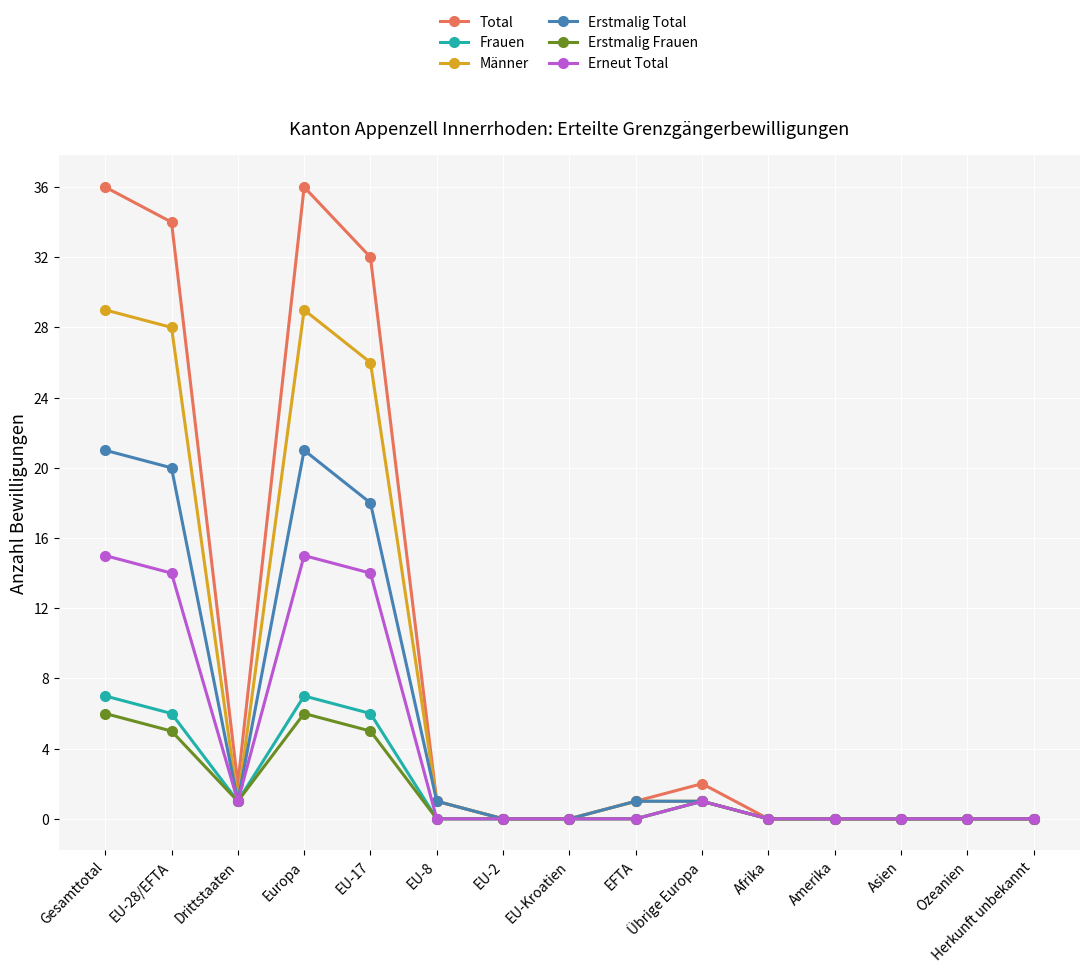

How many lines are shown in the chart?

6